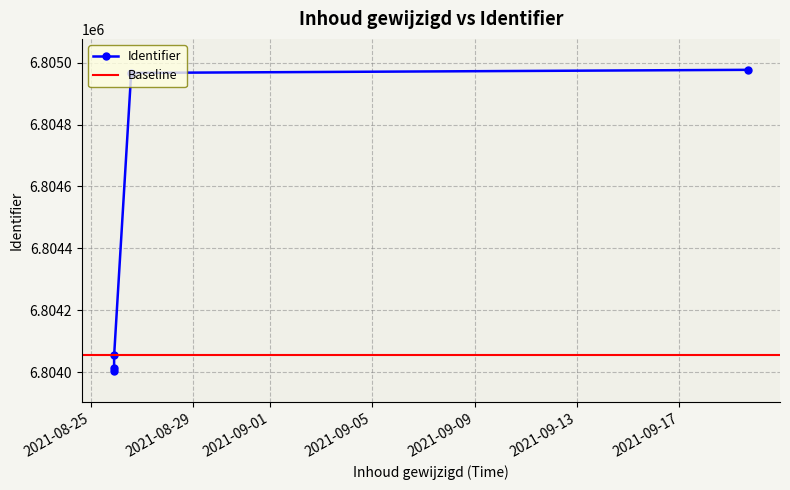

How many categories are shown in the chart?

5